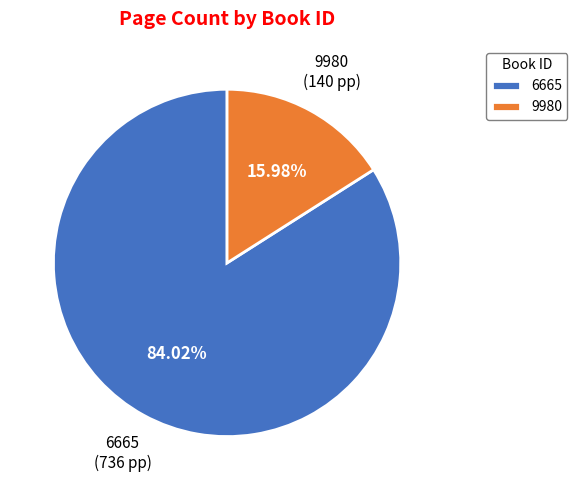

Count the number of slices in the pie.

2